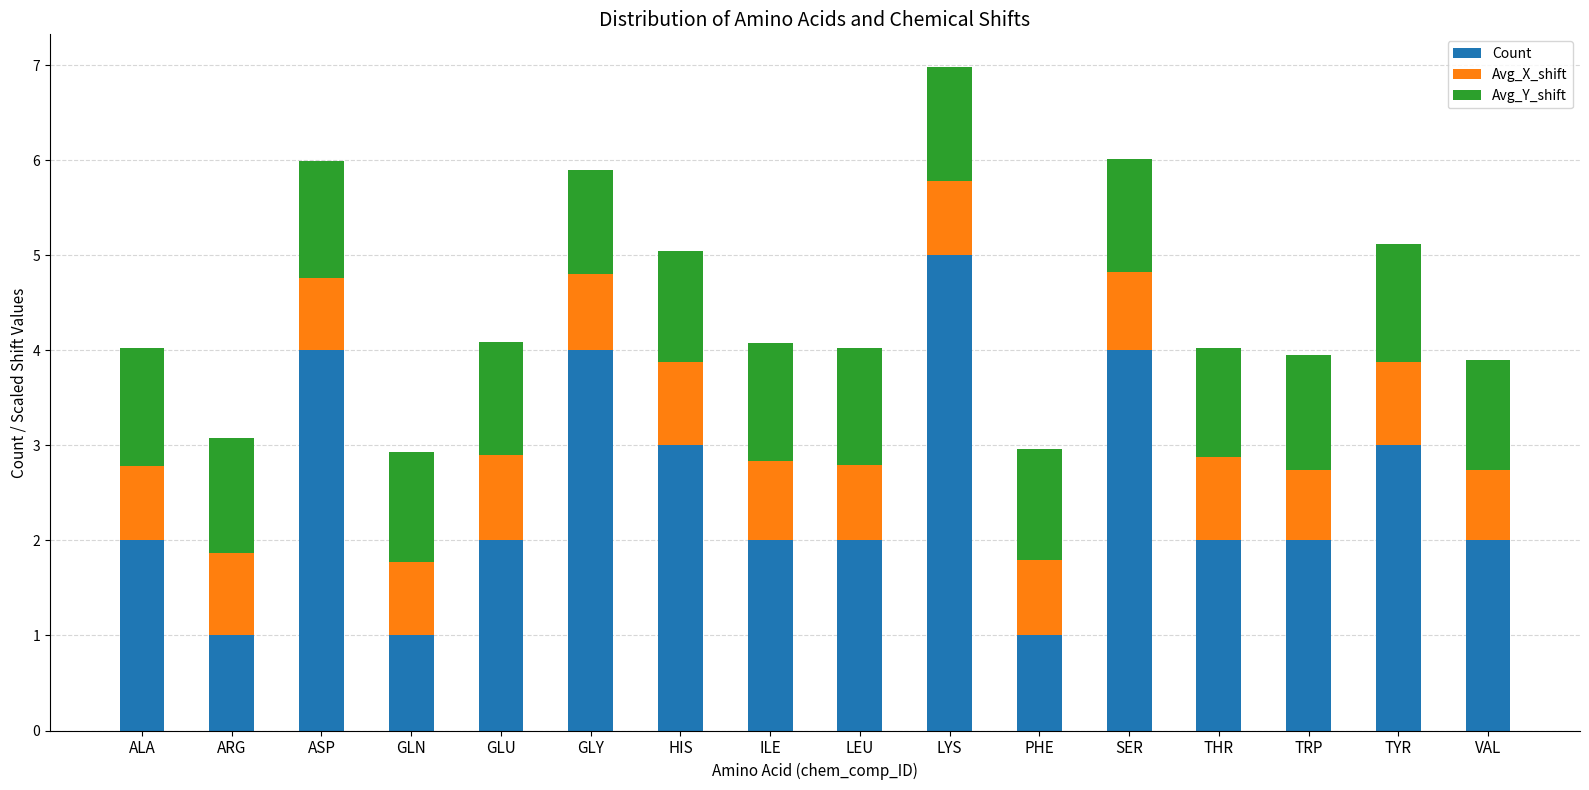

Read the Count value at ASP.

4.0